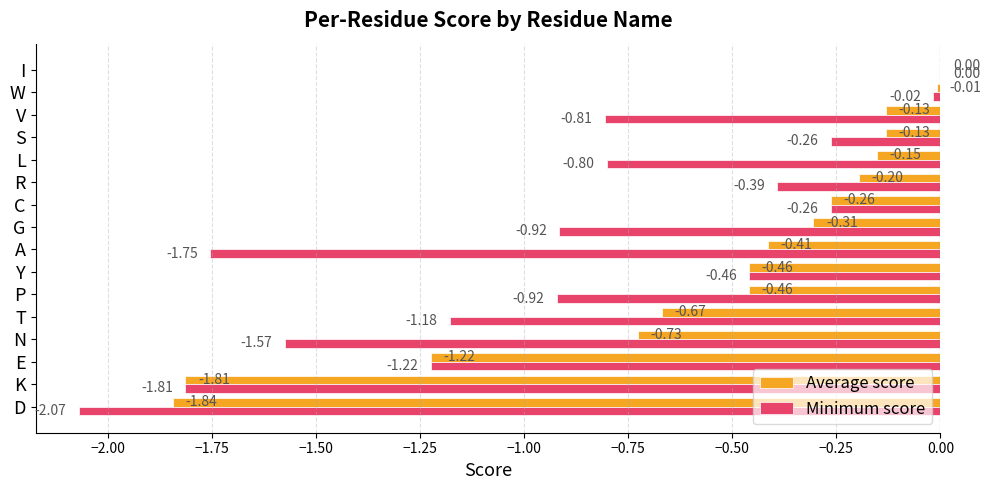

Which label corresponds to the largest value in the chart?

I